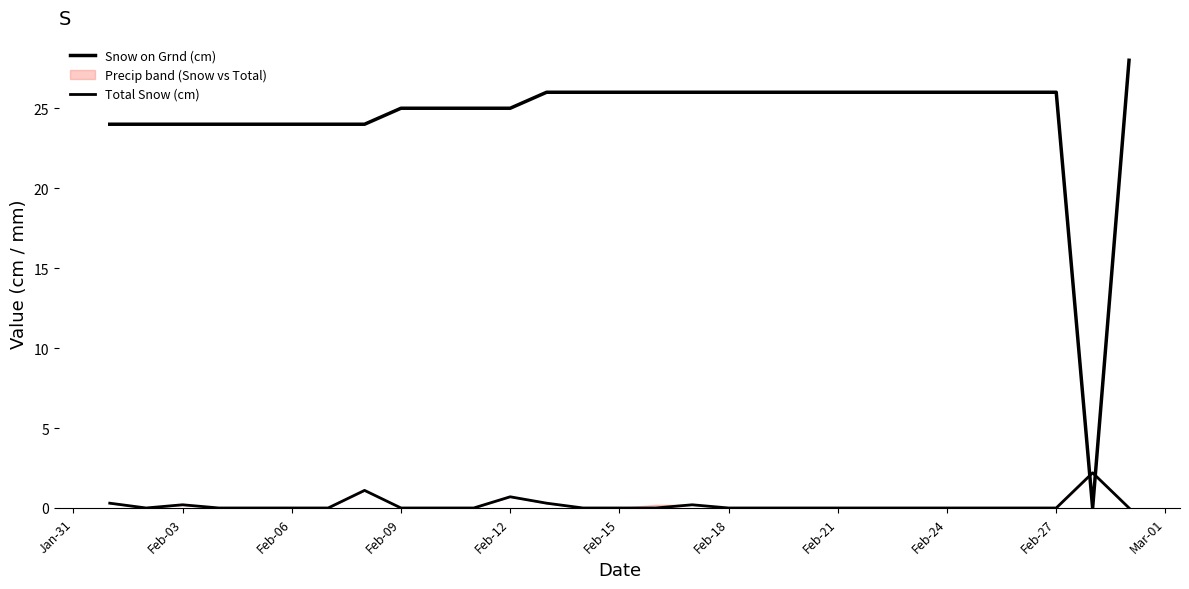

What is the difference between the maximum and minimum values in the Snow on Grnd (cm) series?

28.0